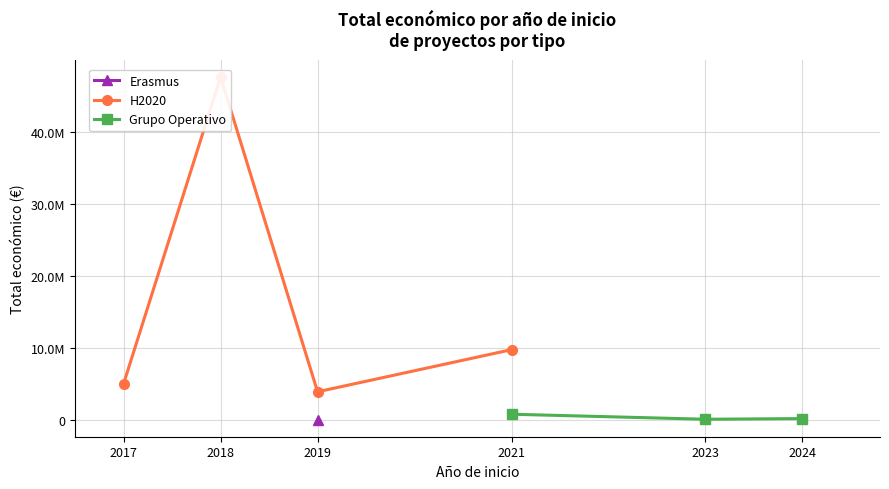

What is the label of the 8th point from the right?

2019